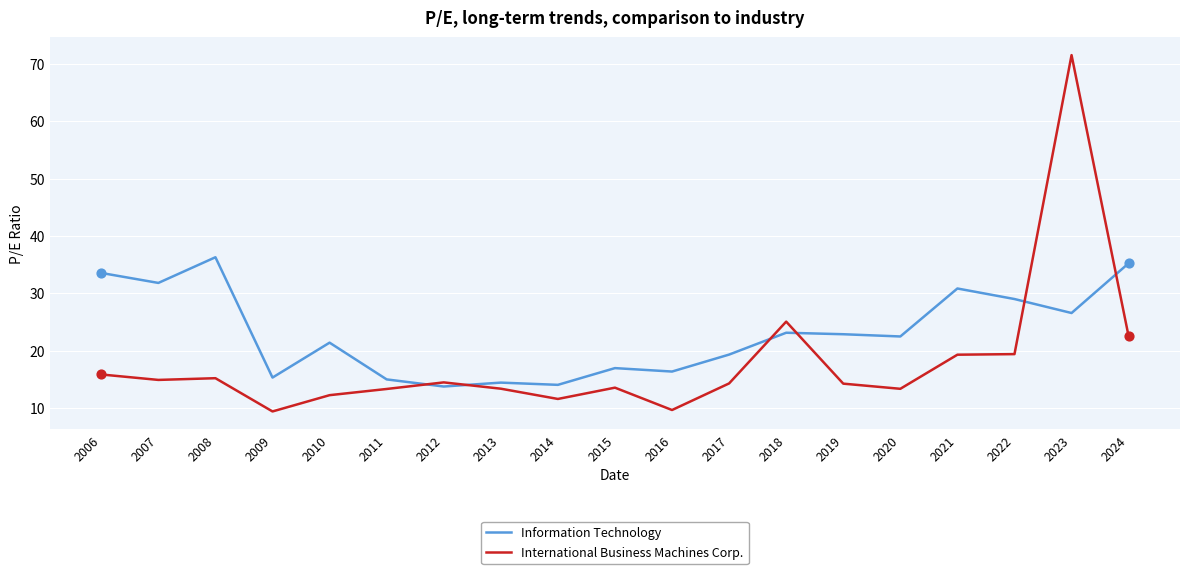

At which category is the sum across all series the highest?

2023